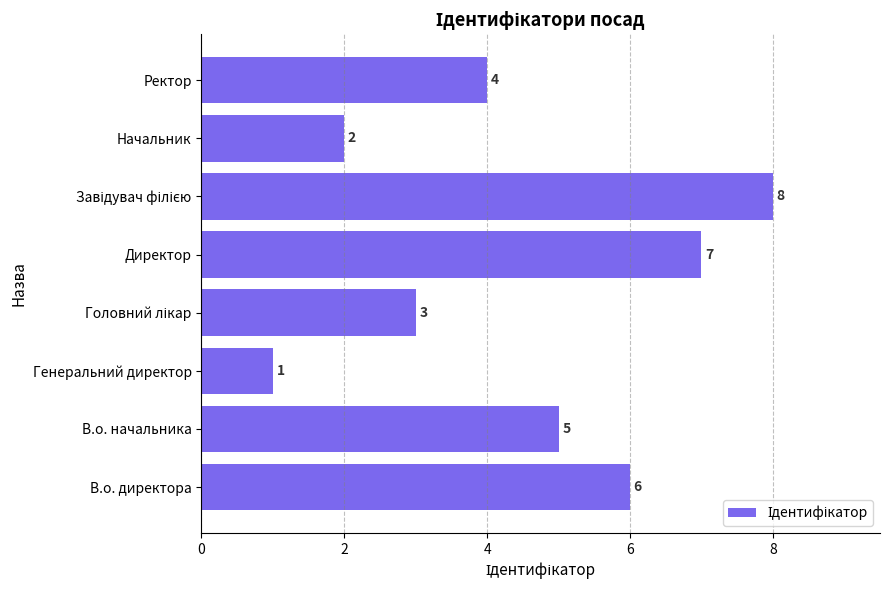

Reading top to bottom, transcribe all the data shown in this chart.

4	2	8	7	3	1	5	6